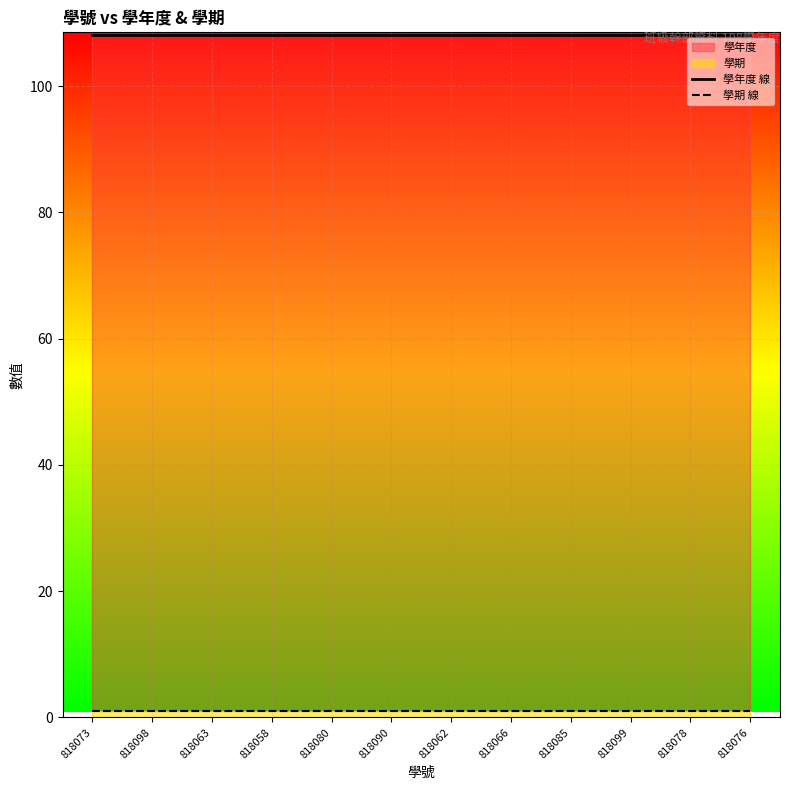

What is the lowest value of the 學年度 線 series?

108